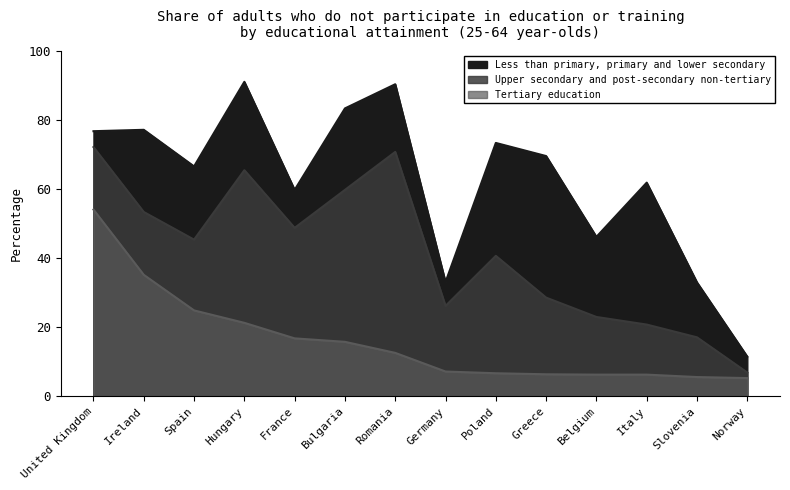

The Upper secondary and post-secondary non-tertiary series shows 41.4 at Greece. True or false?

False